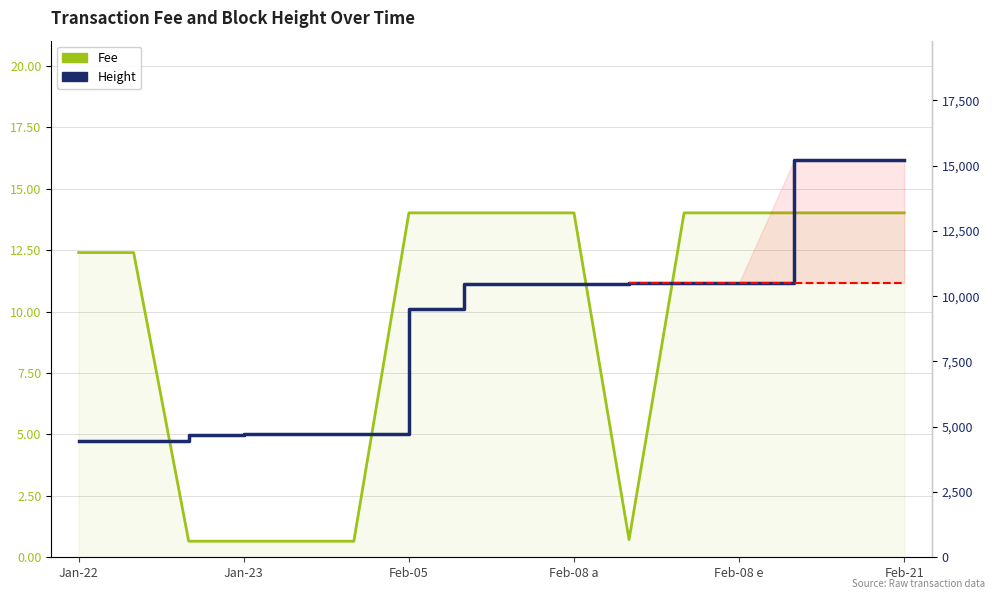

At which label is Fee closest to 7?

Jan-22